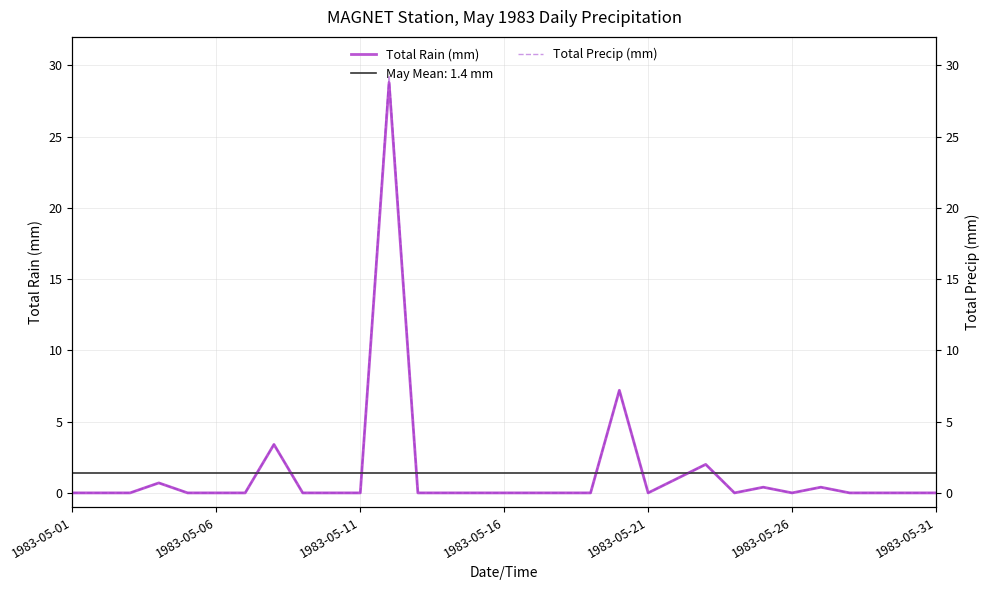

True or false: Total Rain (mm) and Total Precip (mm) cross at least once.

False